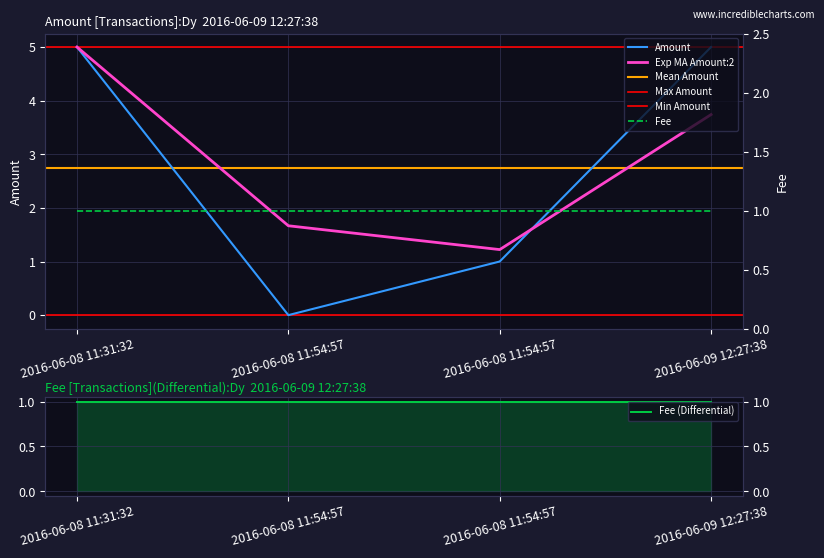

How many positive values are there?

3